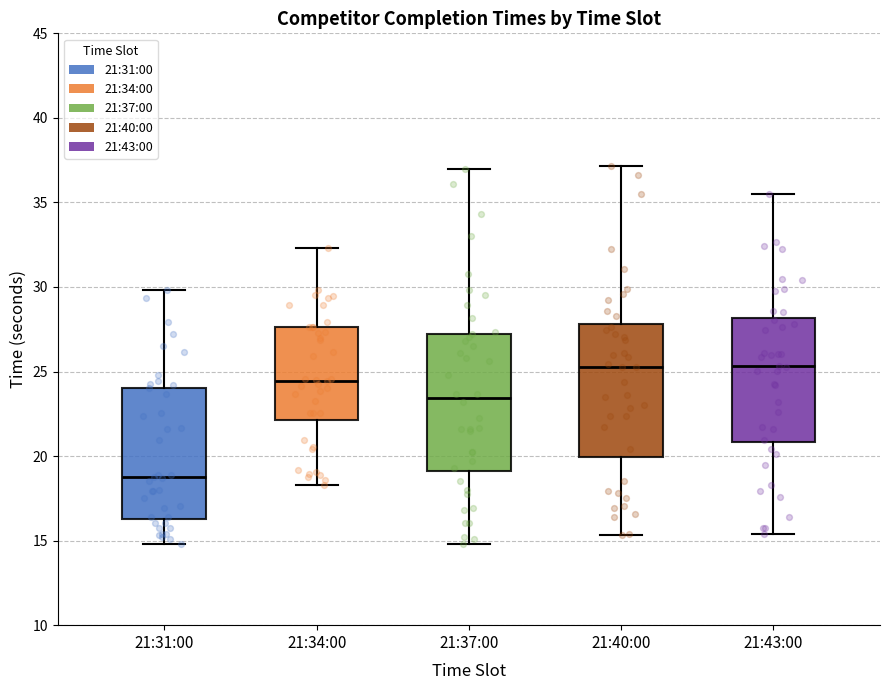

Reading left to right, transcribe this box plot: for each box, give where its median line is, the range the box spans, and where its two whiskers end, as read against the y-axis. The values are not printed on the chart, so give them approximately, as read against the axis.

21:31:00: median 19.0, box 16.5 to 24.0, whiskers 15.0 to 30.0
21:34:00: median 24.5, box 22.0 to 27.5, whiskers 18.5 to 32.5
21:37:00: median 23.5, box 19.0 to 27.0, whiskers 15.0 to 37.0
21:40:00: median 25.5, box 20.0 to 28.0, whiskers 15.5 to 37.0
21:43:00: median 25.5, box 21.0 to 28.0, whiskers 15.5 to 35.5